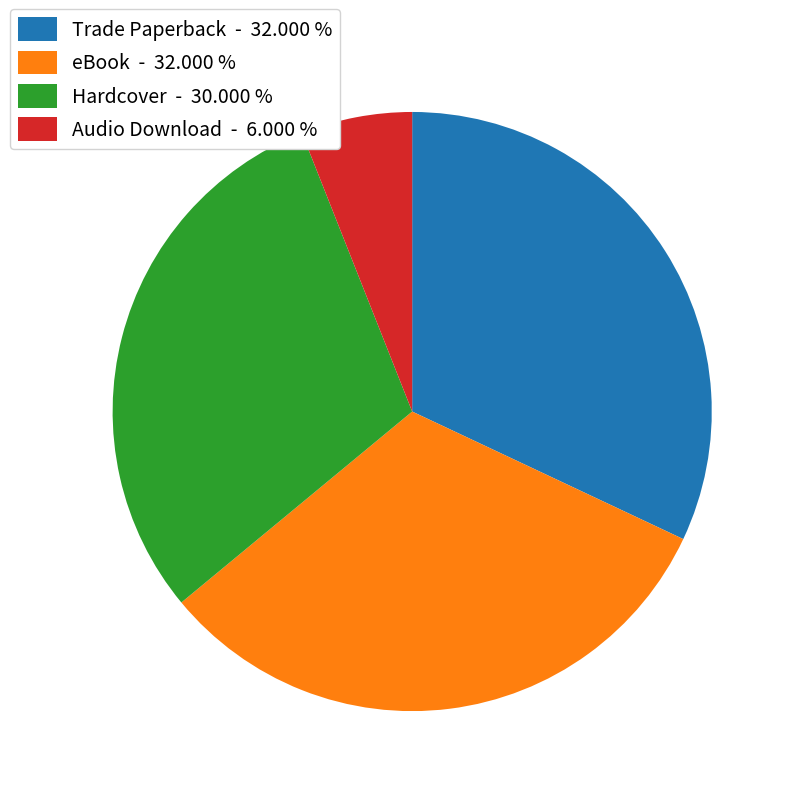

How many segments does this pie chart have?

4